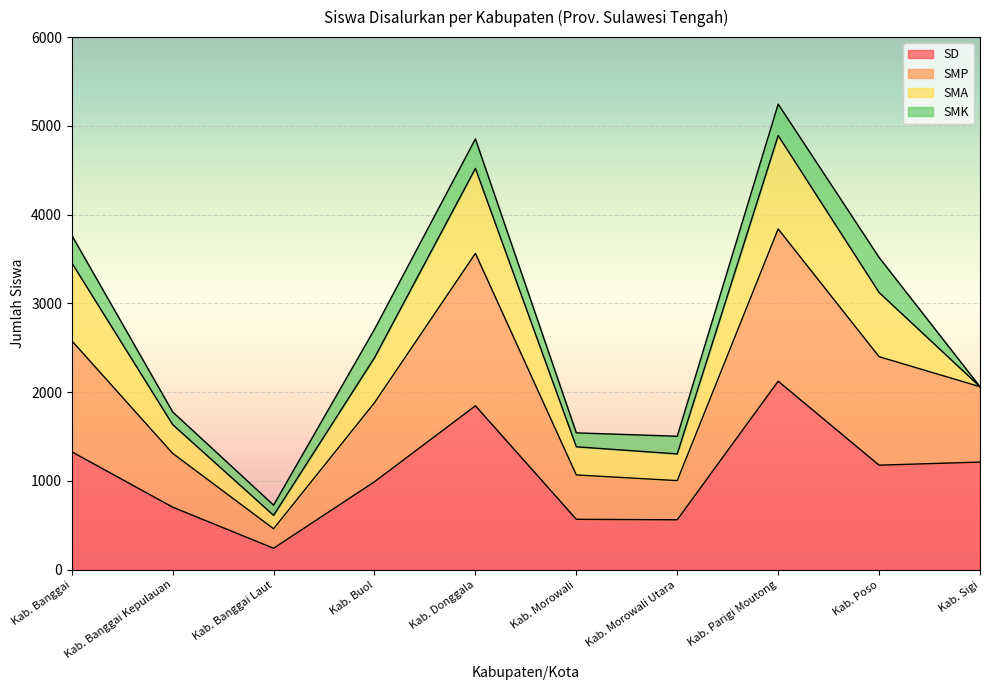

True or false: SMP and SD cross at least once.

False